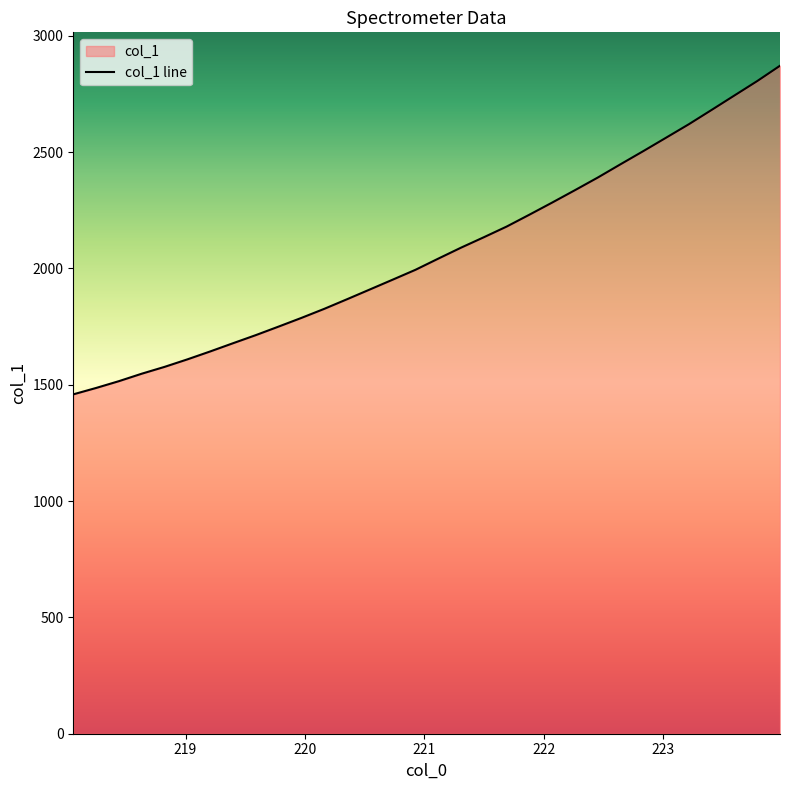

At which category does the chart reach its minimum across all series?

218.0596